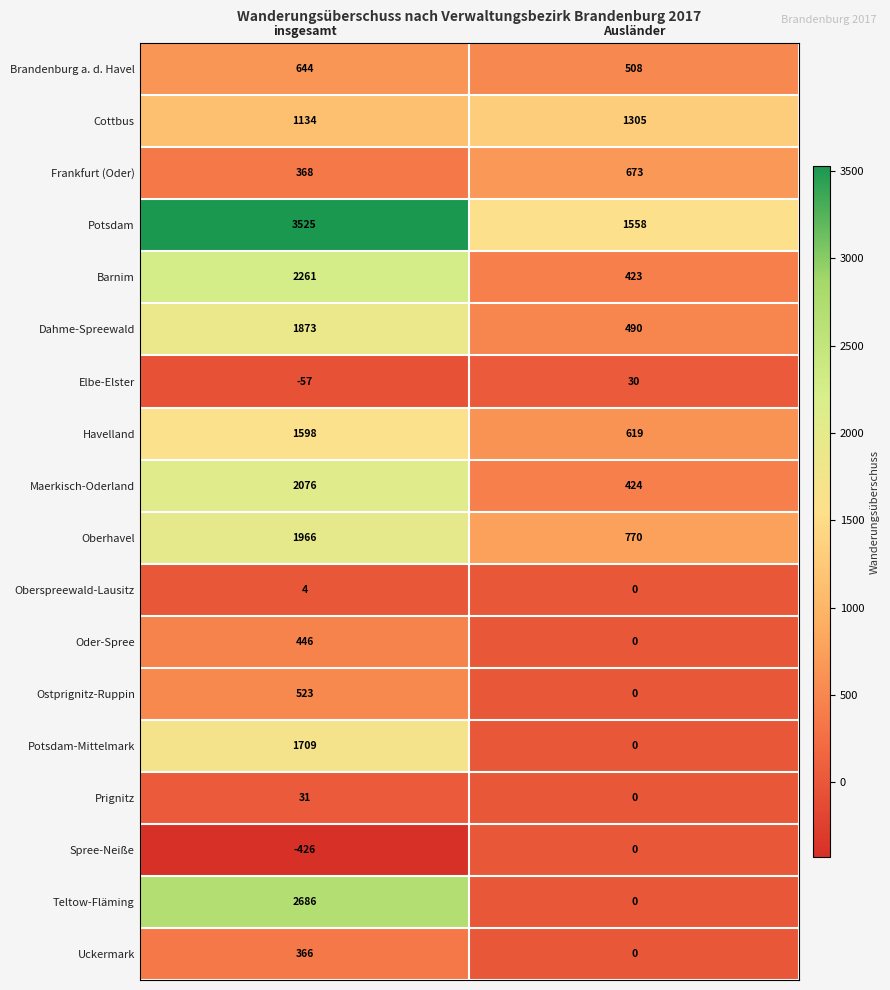

Rank the series by their maximum value, from highest to lowest.

Potsdam, Teltow-Fläming, Barnim, Maerkisch-Oderland, Oberhavel, Dahme-Spreewald, Potsdam-Mittelmark, Havelland, Cottbus, Frankfurt (Oder), Brandenburg a. d. Havel, Ostprignitz-Ruppin, Oder-Spree, Uckermark, Prignitz, Elbe-Elster, Oberspreewald-Lausitz, Spree-Neiße